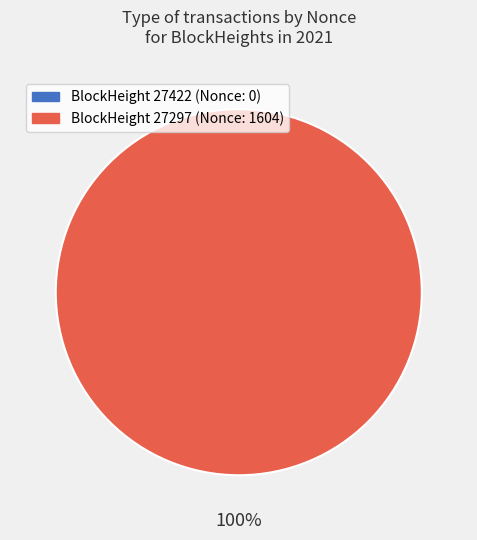

Which slice is the largest?

27297